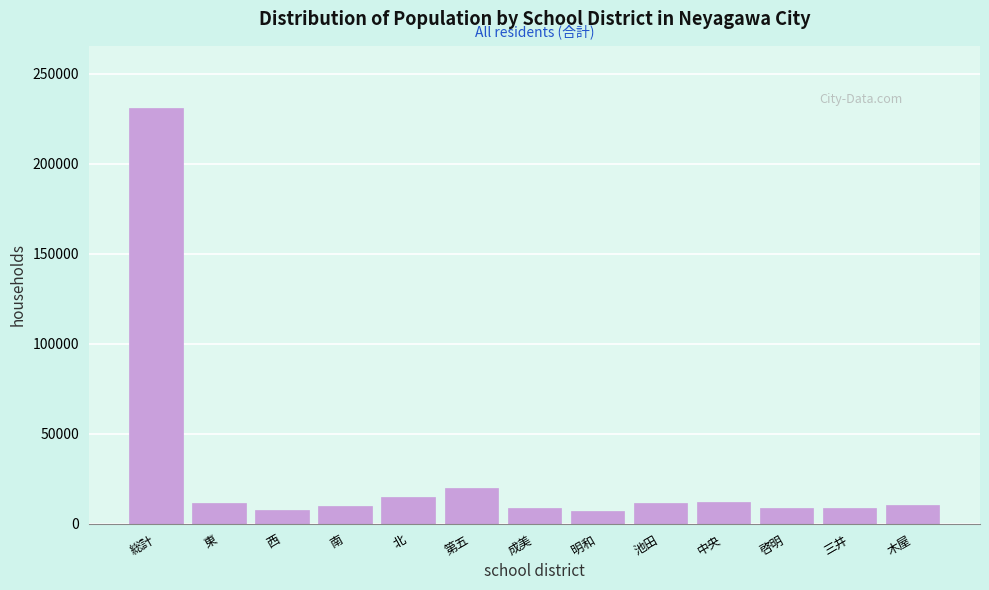

What is the label of the 13th bar from the right?

総計